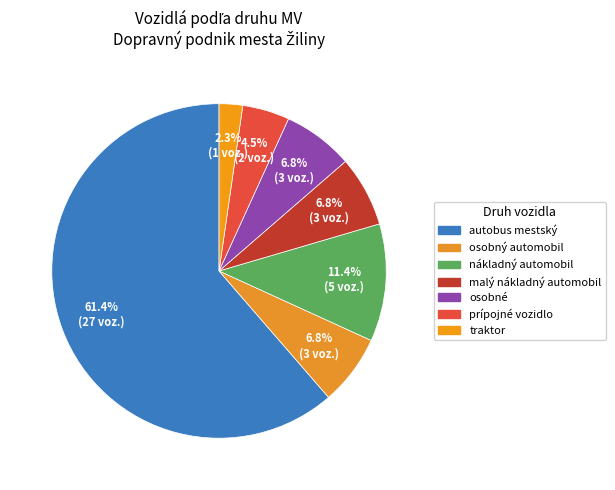

Is the sum of malý nákladný automobil and osobný automobil greater than half?

No